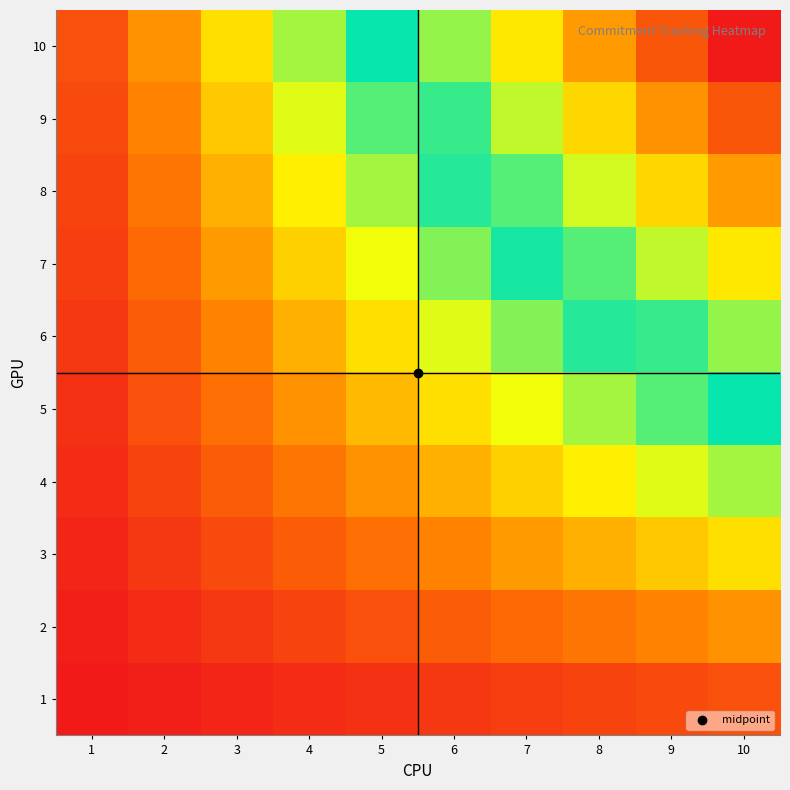

Which has a higher value, 5 or 6?

6